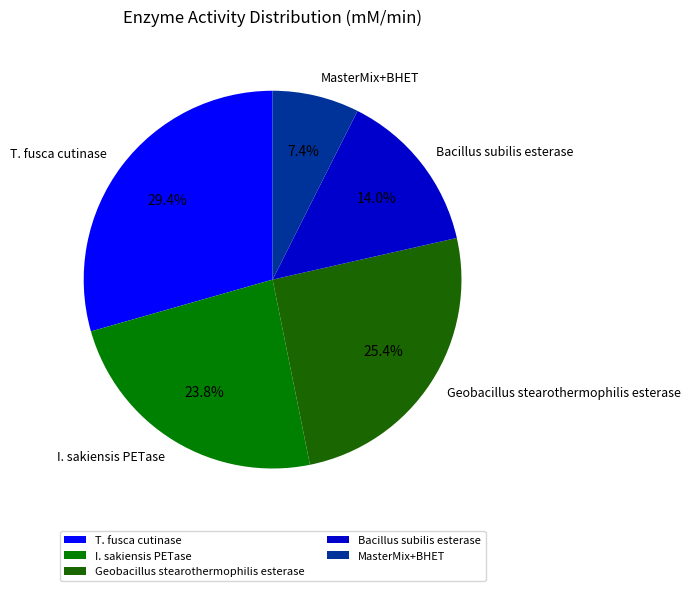

Rank the categories by value from highest to lowest.

T. fusca cutinase, Geobacillus stearothermophilis esterase, I. sakiensis PETase, Bacillus subilis esterase, MasterMix+BHET